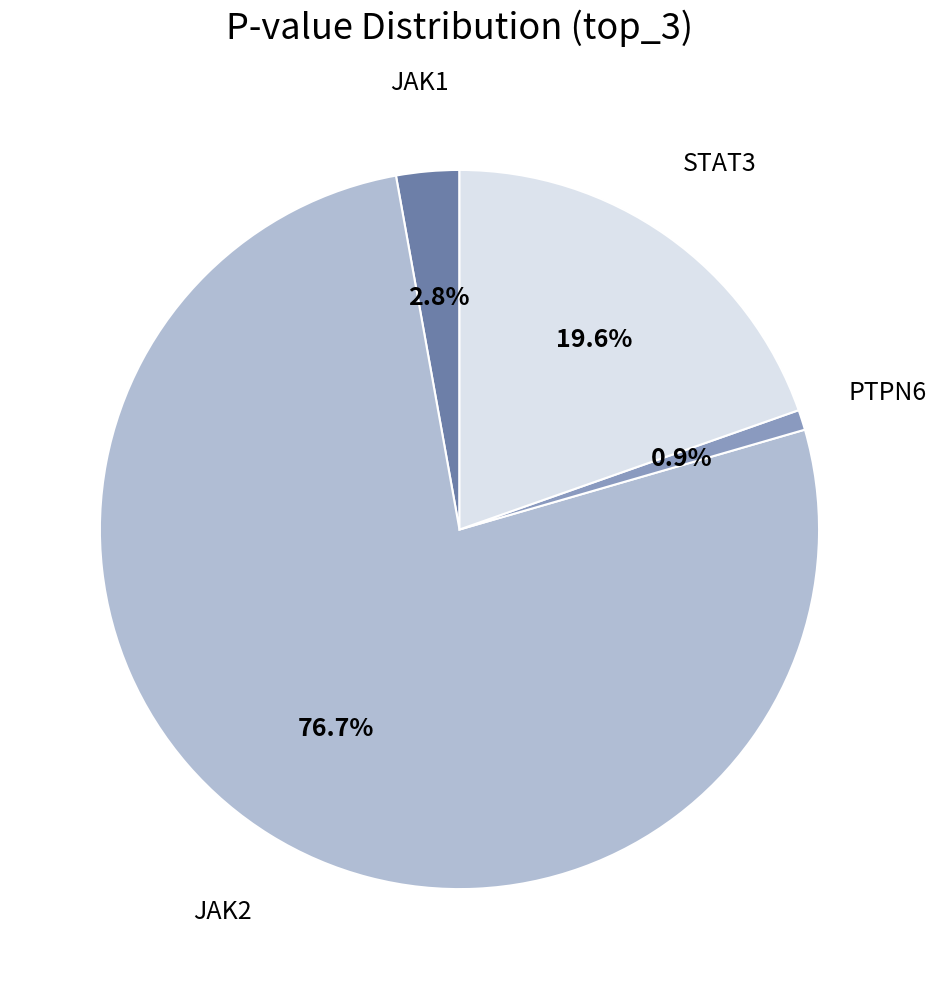

Is there a majority slice in this chart?

Yes